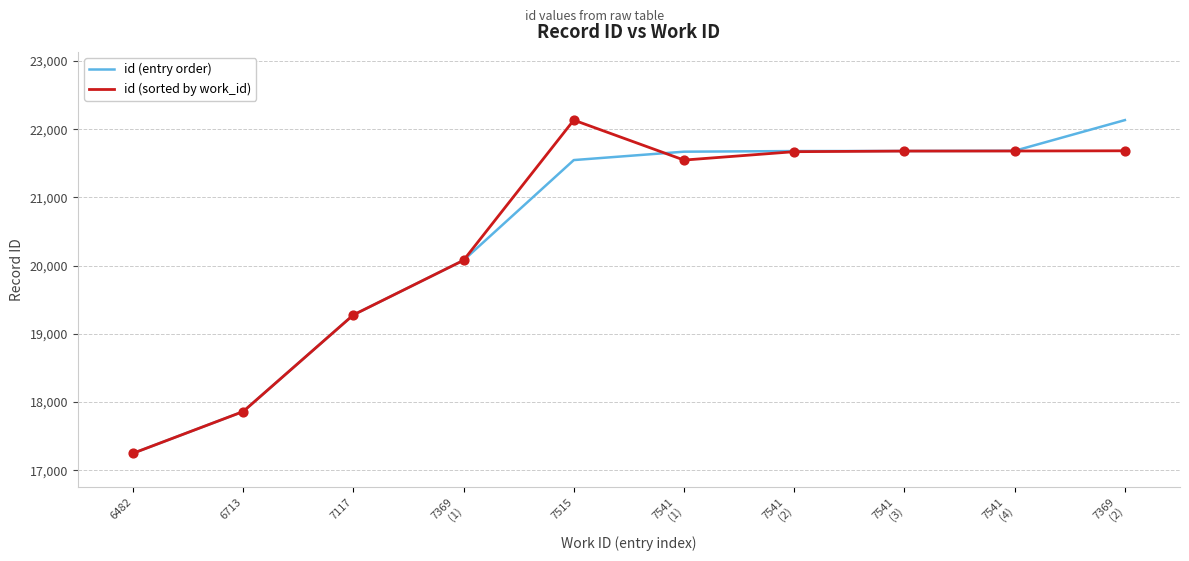

At how many categories does at least one series exceed 18725?

8